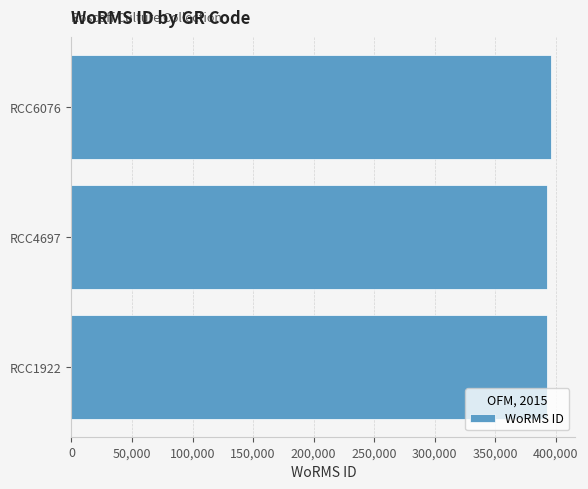

What is the greatest value displayed?

396317